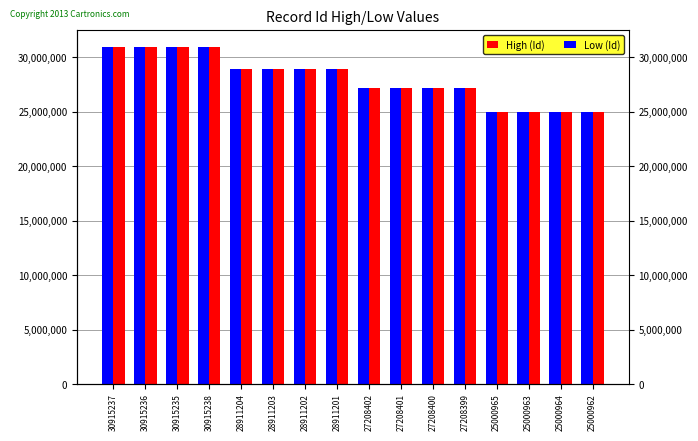

Reading left to right, extract all data points from this chart.

High (Id): 30915237	30915236	30915235	30915238	28911204	28911203	28911202	28911201	27208402	27208401	27208400	27208399	25000965	25000963	25000964	25000962
Low (Id): 30915236	30915235	30915234	30915237	28911203	28911202	28911201	28911200	27208401	27208400	27208399	27208398	25000964	25000962	25000963	25000961